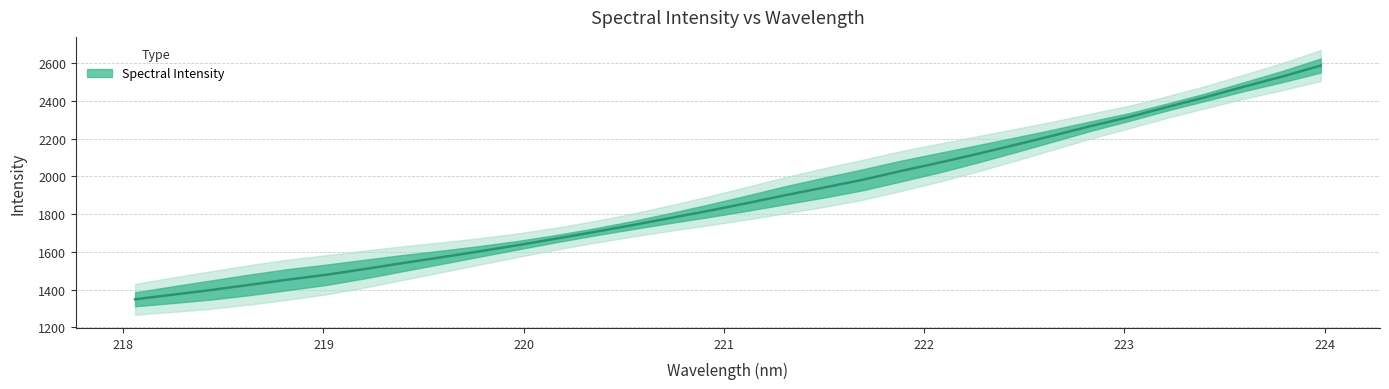

What is the difference between the second highest and second lowest values?

1156.0